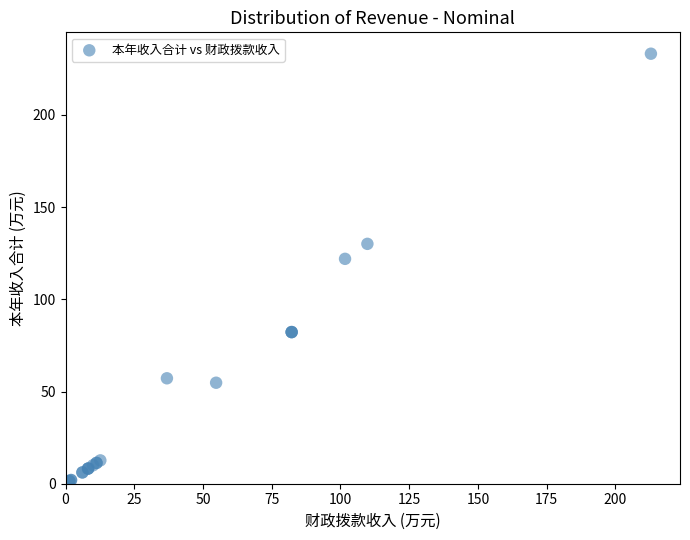

What Y value in the scatter plot is closest to 117?

122.0